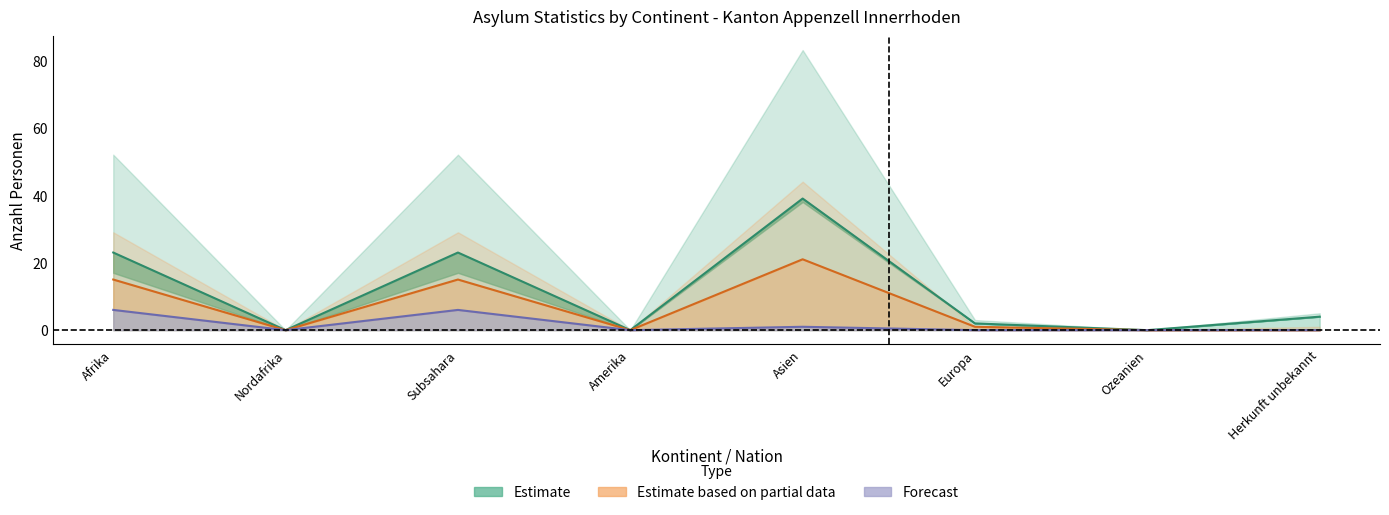

What is the difference between the maximum and minimum values in the Estimate series?

39